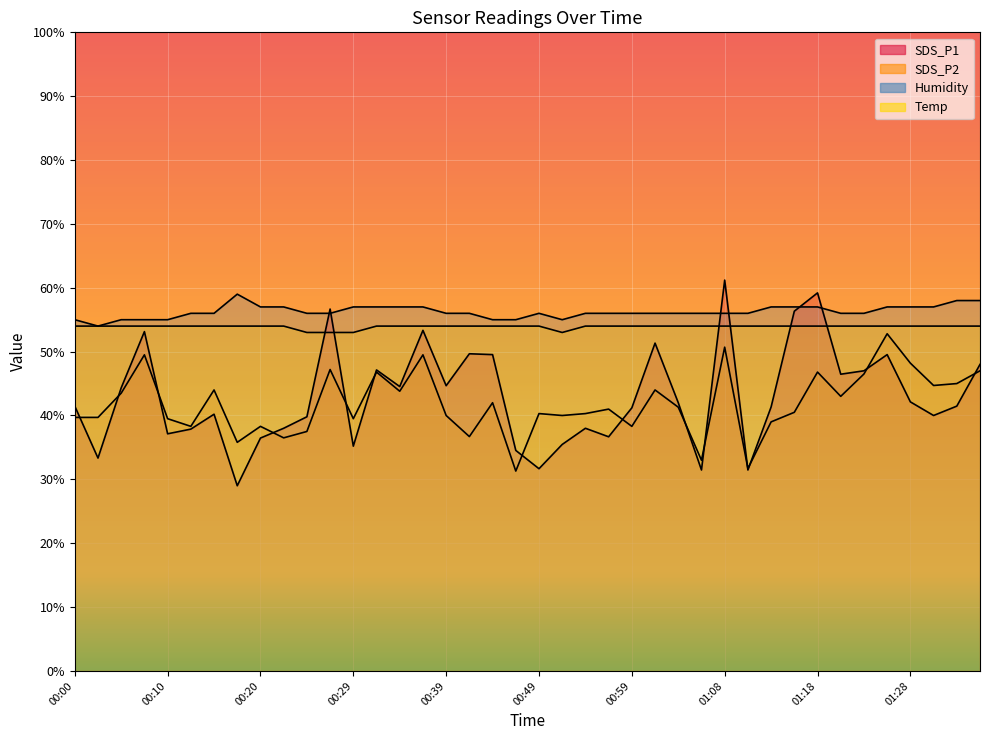

Count the number of categories in the chart.

40